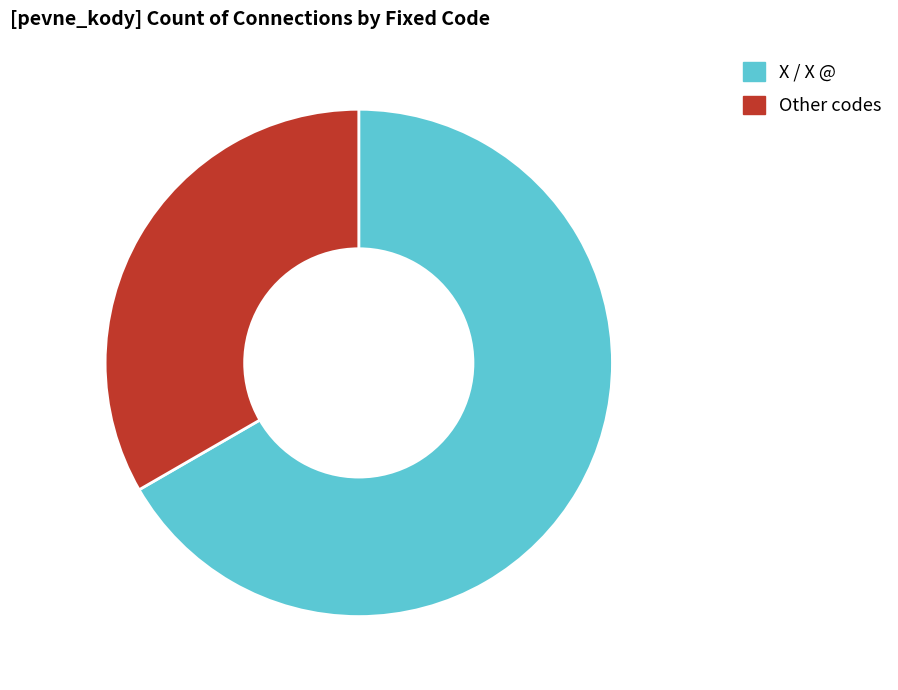

Is the sum of X / X @ and Other codes greater than half?

Yes